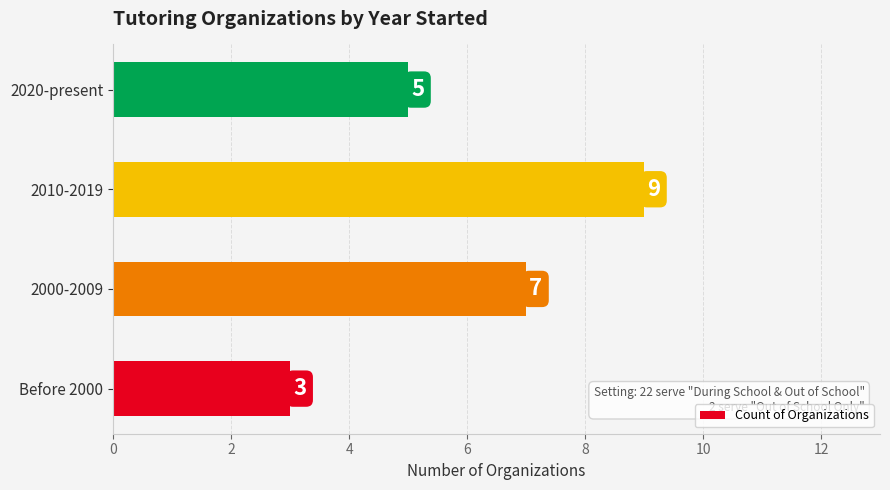

Which has a higher value, Before 2000 or 2010-2019?

2010-2019